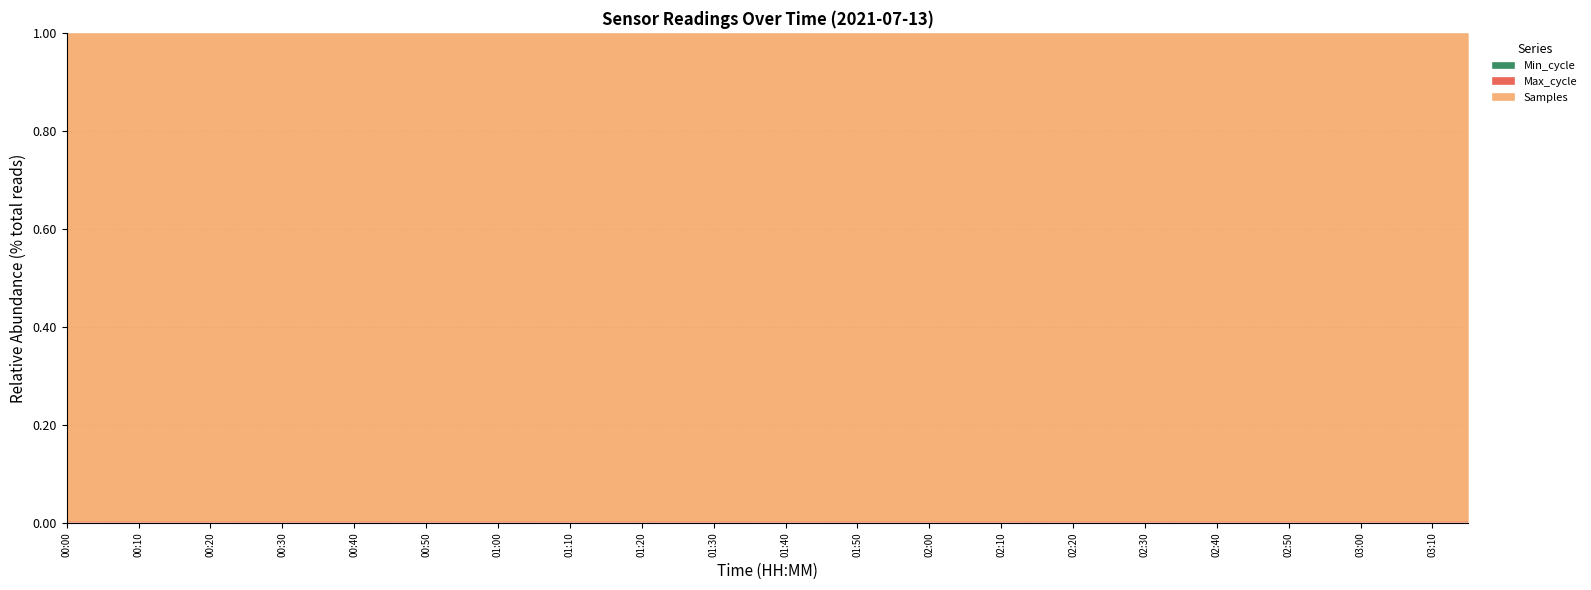

What is the sum of all Max_cycle values?

0.1